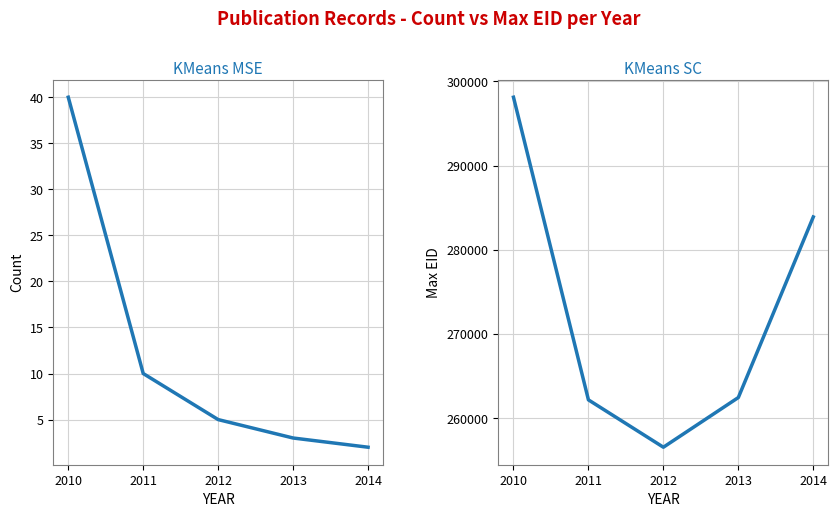

Reading left to right, transcribe all the data shown in this chart.

Publication Count: 40	10	5	3	2
Max EID: 298116	262186	256564	262463	283900